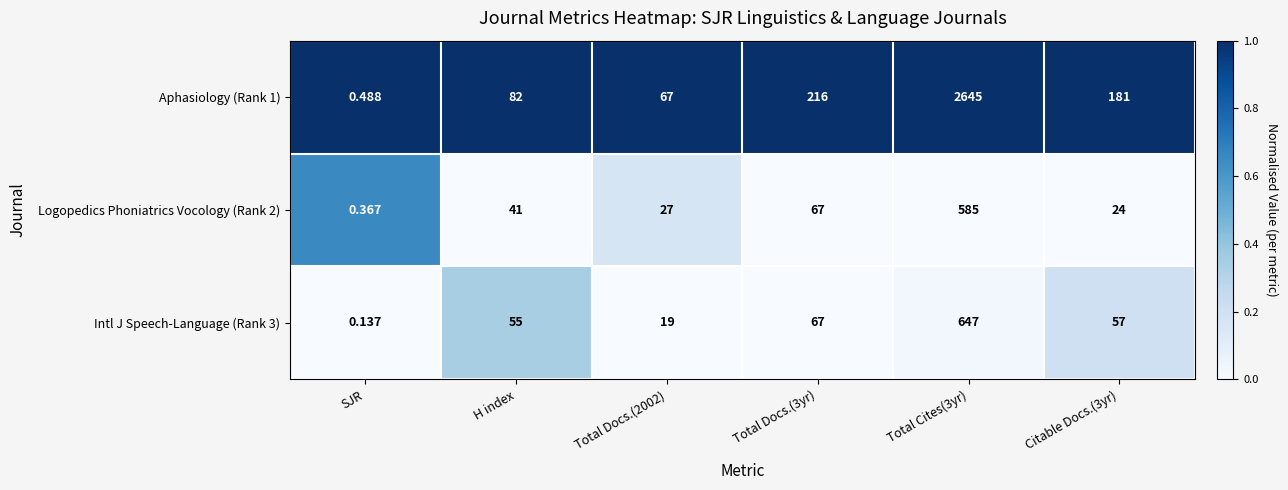

Count the number of data series in this chart.

3